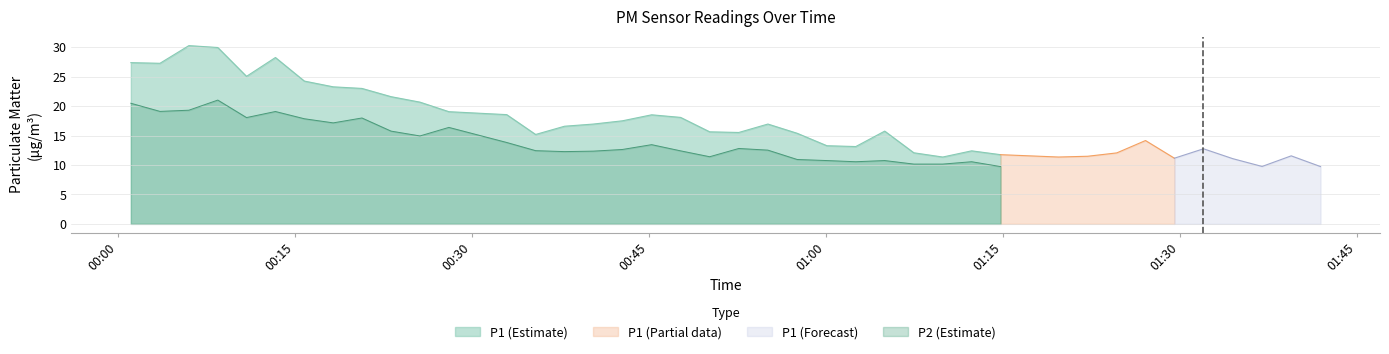

How many data points in P2 are above 12?

21